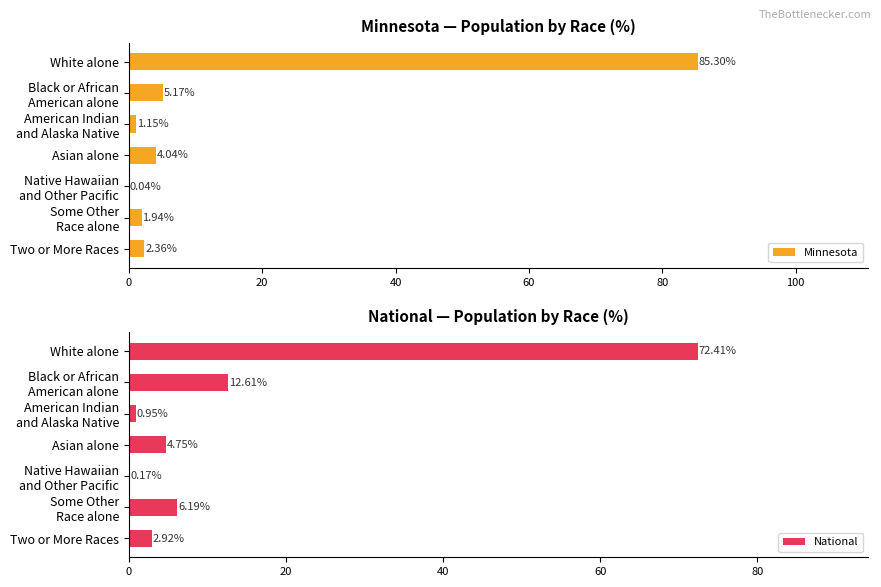

What is the greatest value displayed?

85.3